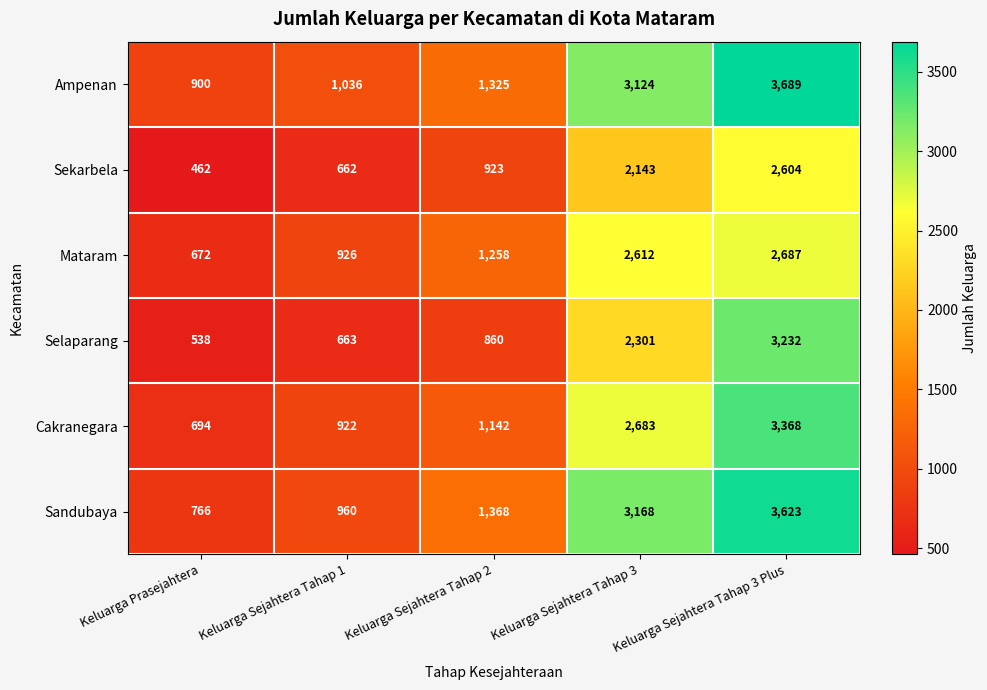

The Sandubaya series shows 1890 at Keluarga Sejahtera Tahap 2. True or false?

False